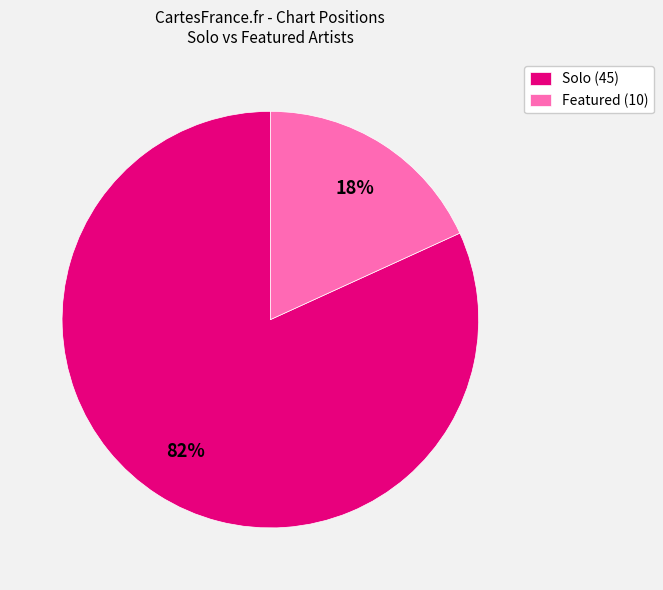

Count the number of slices in the pie.

2